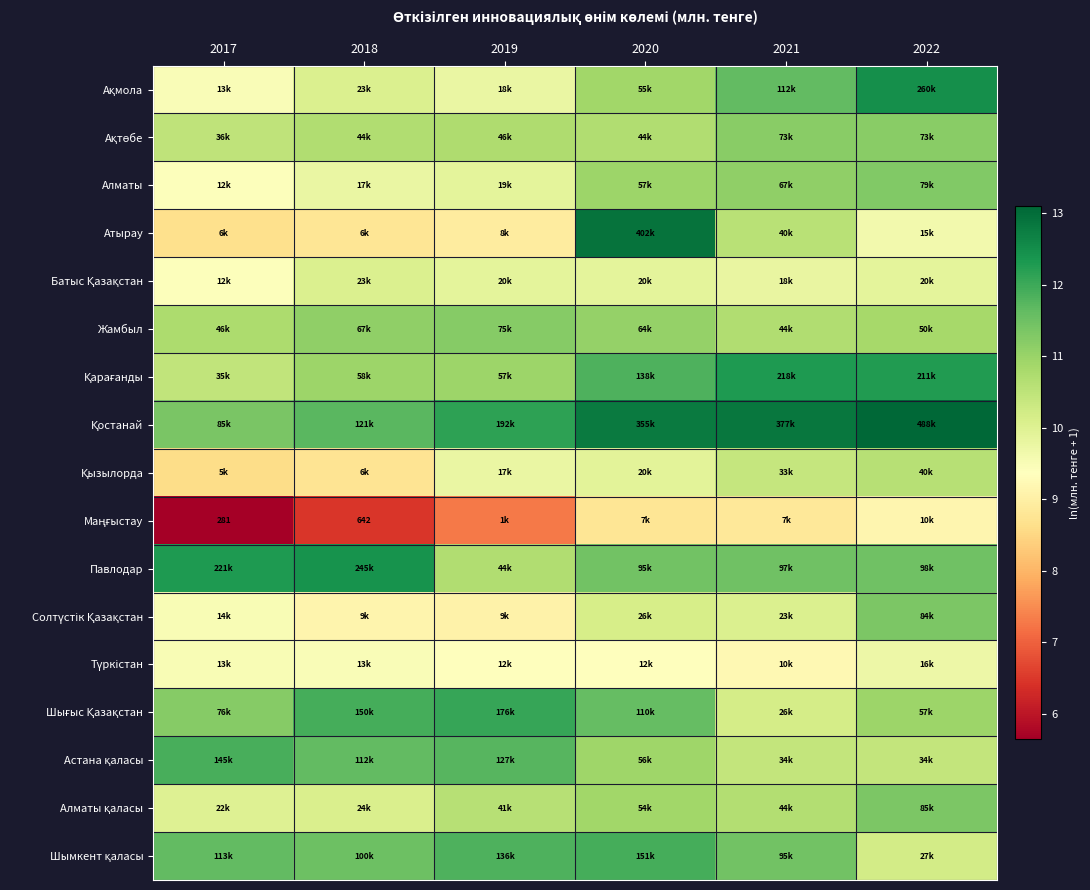

At how many categories does at least one series exceed 7?

6